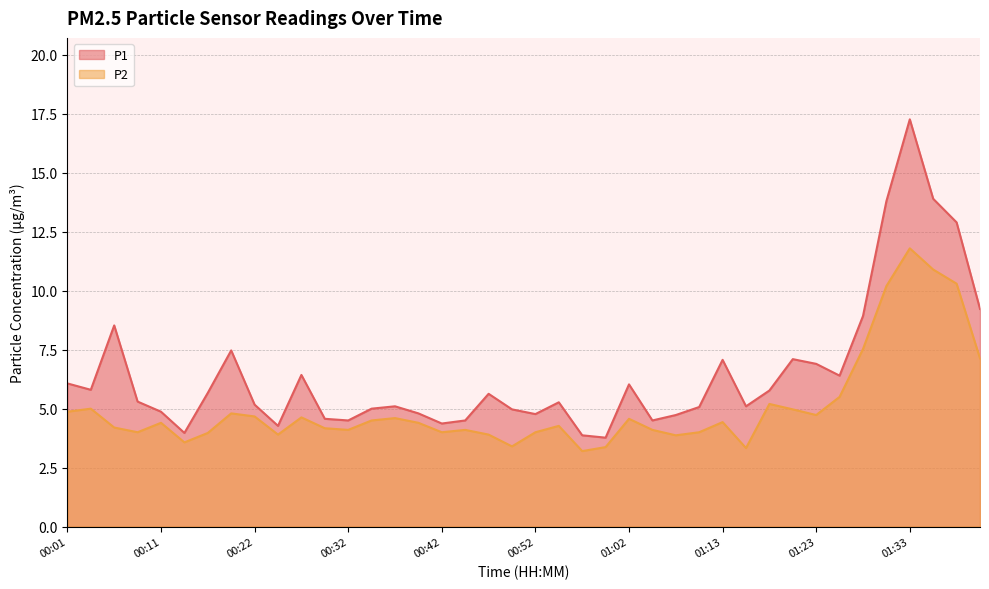

What is the difference between the maximum and minimum values in the P2 series?

8.6